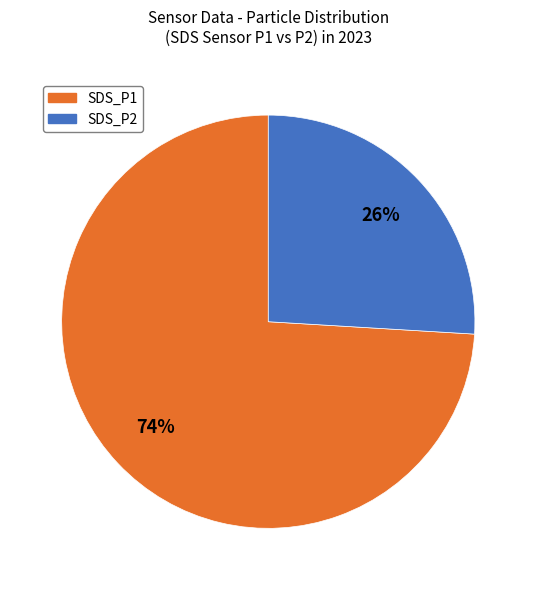

Is the sum of SDS_P1 and SDS_P2 greater than half?

Yes